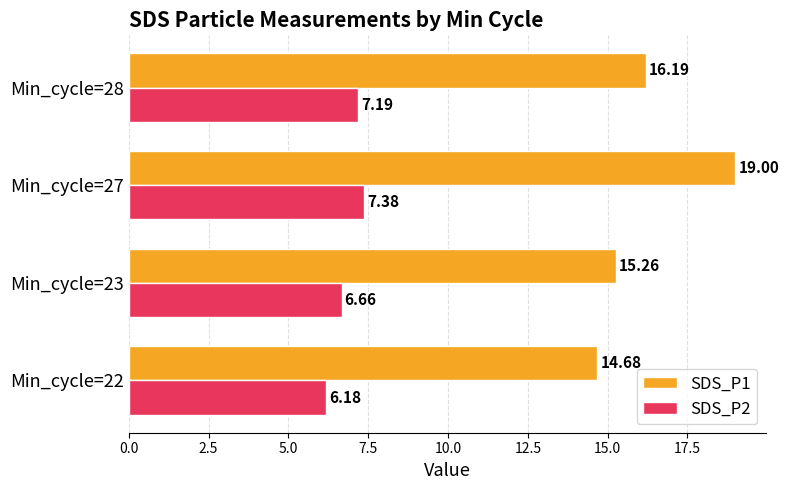

What is the average value of the SDS_P2 series?

6.9